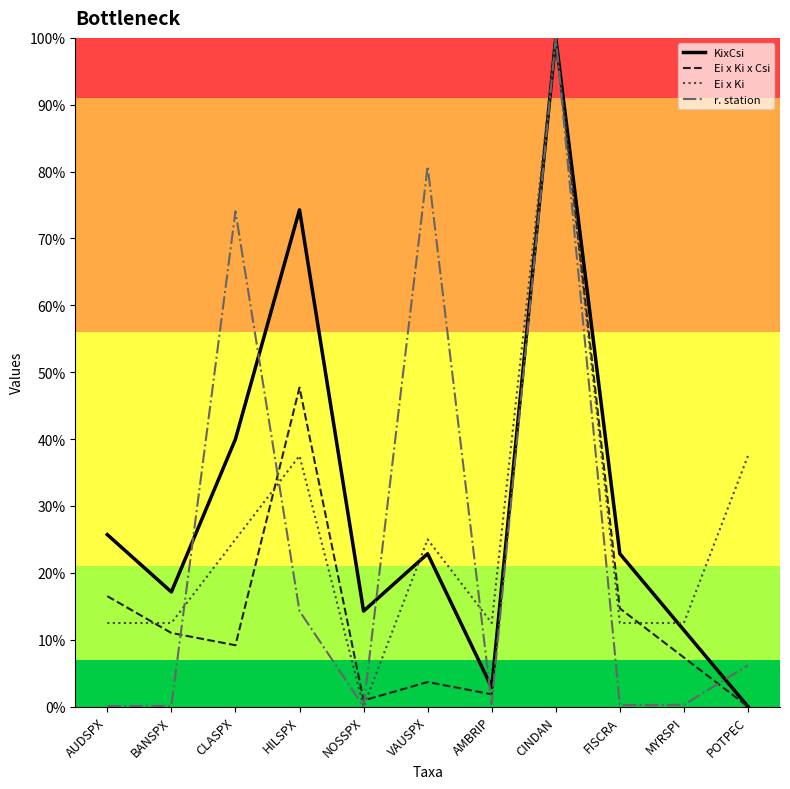

At which category does Ei x Ki x Csi reach its first local peak?

HILSPX